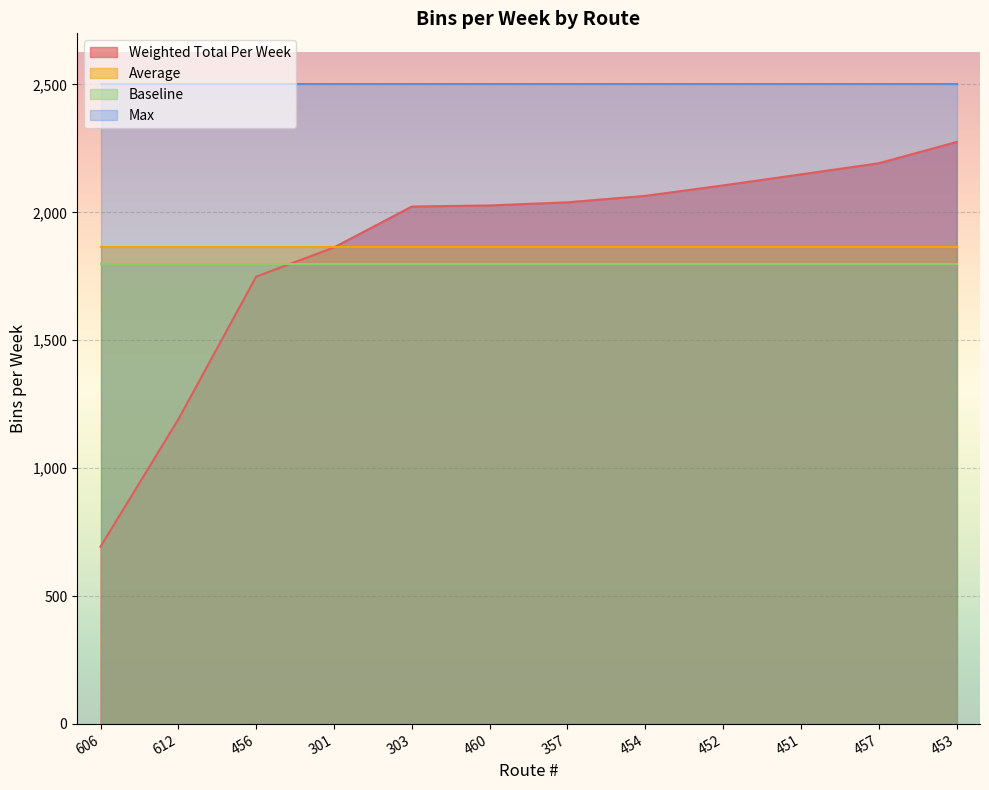

Reading right to left, transcribe all the data shown in this chart.

Weighted Total Per Week: 453=2275.3	457=2192.1	451=2148.6	452=2105.5	454=2064.7	357=2039.4	460=2027.1	303=2022.8	301=1863.1	456=1748.8	612=1191.2	606=693.0
Average: 453=1864.3	457=1864.3	451=1864.3	452=1864.3	454=1864.3	357=1864.3	460=1864.3	303=1864.3	301=1864.3	456=1864.3	612=1864.3	606=1864.3
Baseline: 453=1800.0	457=1800.0	451=1800.0	452=1800.0	454=1800.0	357=1800.0	460=1800.0	303=1800.0	301=1800.0	456=1800.0	612=1800.0	606=1800.0
Max: 453=2500.0	457=2500.0	451=2500.0	452=2500.0	454=2500.0	357=2500.0	460=2500.0	303=2500.0	301=2500.0	456=2500.0	612=2500.0	606=2500.0